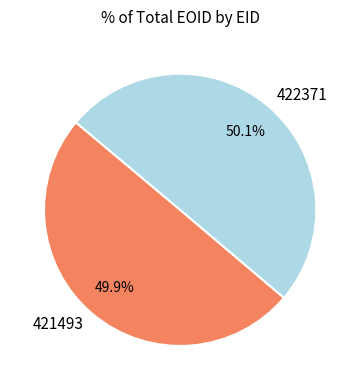

What is the ratio of the value at 421493 to the value at 422371?

1.0